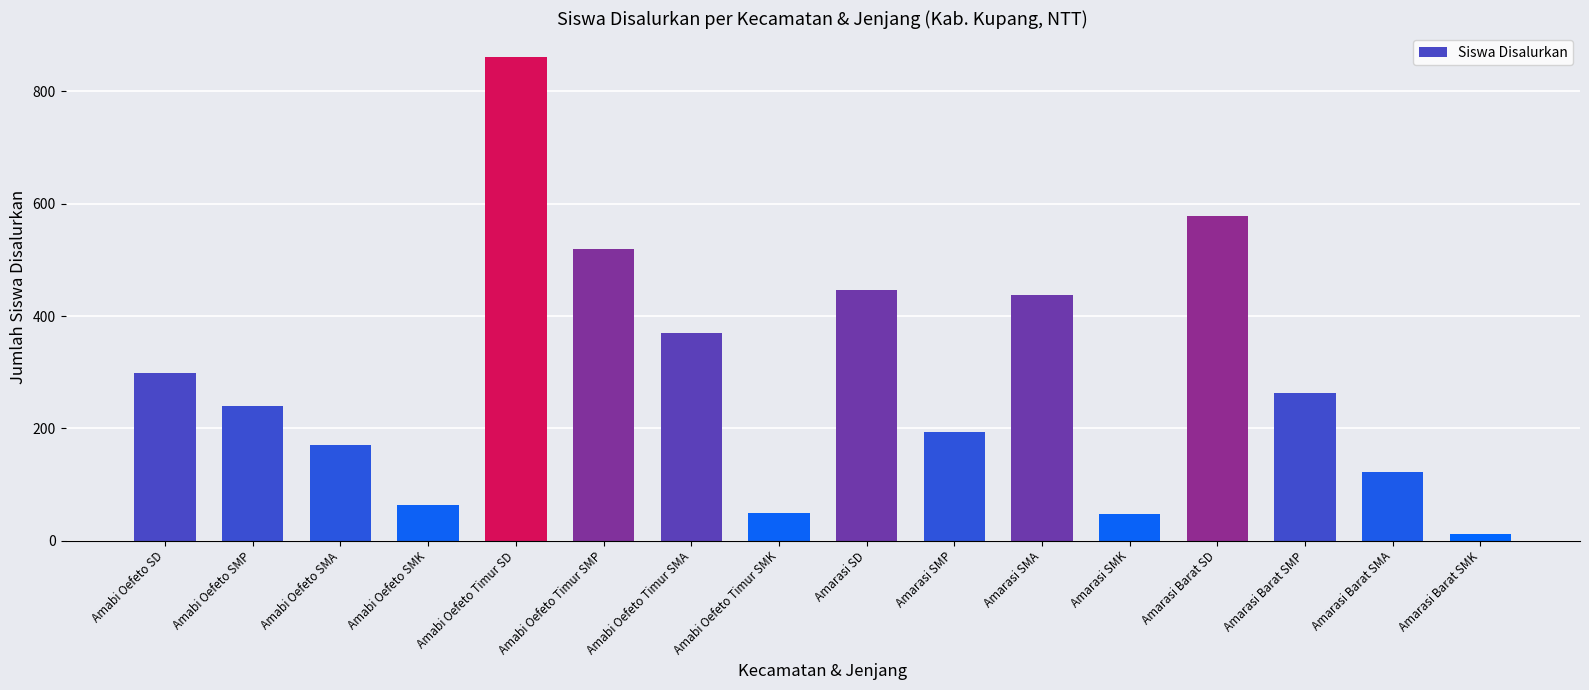

Approximately how many times larger is the value at Amabi Oefeto Timur SMP compared to Amarasi Barat SMA?

4.3